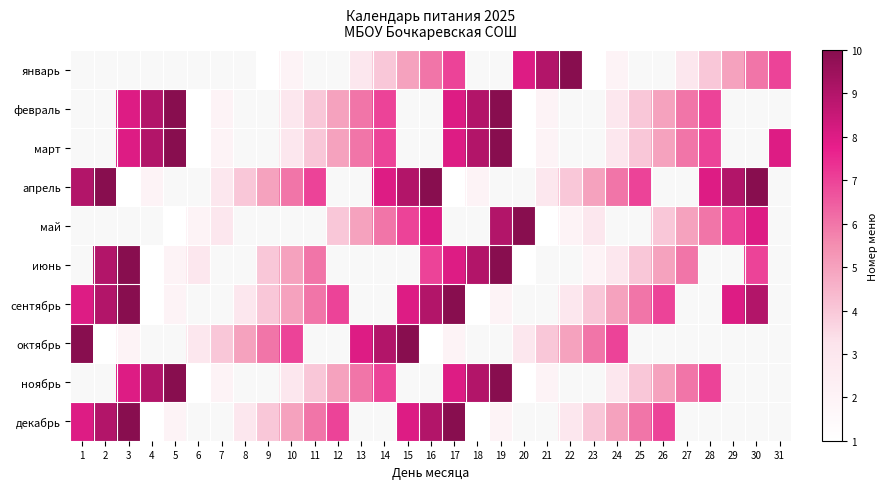

Reading left to right, extract all data points from this chart.

январь: 1=0	2=0	3=0	4=0	5=0	6=0	7=0	8=0	9=1	10=2	11=0	12=0	13=3	14=4	15=5	16=6	17=7	18=0	19=0	20=8	21=9	22=10	23=1	24=2	25=0	26=0	27=3	28=4	29=5	30=6	31=7
февраль: 1=0	2=0	3=8	4=9	5=10	6=1	7=2	8=0	9=0	10=3	11=4	12=5	13=6	14=7	15=0	16=0	17=8	18=9	19=10	20=1	21=2	22=0	23=0	24=3	25=4	26=5	27=6	28=7	29=0	30=0	31=0
март: 1=0	2=0	3=8	4=9	5=10	6=1	7=2	8=0	9=0	10=3	11=4	12=5	13=6	14=7	15=0	16=0	17=8	18=9	19=10	20=1	21=2	22=0	23=0	24=3	25=4	26=5	27=6	28=7	29=0	30=0	31=8
апрель: 1=9	2=10	3=1	4=2	5=0	6=0	7=3	8=4	9=5	10=6	11=7	12=0	13=0	14=8	15=9	16=10	17=1	18=2	19=0	20=0	21=3	22=4	23=5	24=6	25=7	26=0	27=0	28=8	29=9	30=10	31=0
май: 1=0	2=0	3=0	4=0	5=1	6=2	7=3	8=0	9=0	10=0	11=0	12=4	13=5	14=6	15=7	16=8	17=0	18=0	19=9	20=10	21=1	22=2	23=3	24=0	25=0	26=4	27=5	28=6	29=7	30=8	31=0
июнь: 1=0	2=9	3=10	4=1	5=2	6=3	7=0	8=0	9=4	10=5	11=6	12=0	13=0	14=0	15=0	16=7	17=8	18=9	19=10	20=1	21=0	22=0	23=2	24=3	25=4	26=5	27=6	28=0	29=0	30=7	31=0
сентябрь: 1=8	2=9	3=10	4=1	5=2	6=0	7=0	8=3	9=4	10=5	11=6	12=7	13=0	14=0	15=8	16=9	17=10	18=1	19=2	20=0	21=0	22=3	23=4	24=5	25=6	26=7	27=0	28=0	29=8	30=9	31=0
октябрь: 1=10	2=1	3=2	4=0	5=0	6=3	7=4	8=5	9=6	10=7	11=0	12=0	13=8	14=9	15=10	16=1	17=2	18=0	19=0	20=3	21=4	22=5	23=6	24=7	25=0	26=0	27=0	28=0	29=0	30=0	31=0
ноябрь: 1=0	2=0	3=8	4=9	5=10	6=1	7=2	8=0	9=0	10=3	11=4	12=5	13=6	14=7	15=0	16=0	17=8	18=9	19=10	20=1	21=2	22=0	23=0	24=3	25=4	26=5	27=6	28=7	29=0	30=0	31=0
декабрь: 1=8	2=9	3=10	4=1	5=2	6=0	7=0	8=3	9=4	10=5	11=6	12=7	13=0	14=0	15=8	16=9	17=10	18=1	19=2	20=0	21=0	22=3	23=4	24=5	25=6	26=7	27=0	28=0	29=0	30=0	31=0